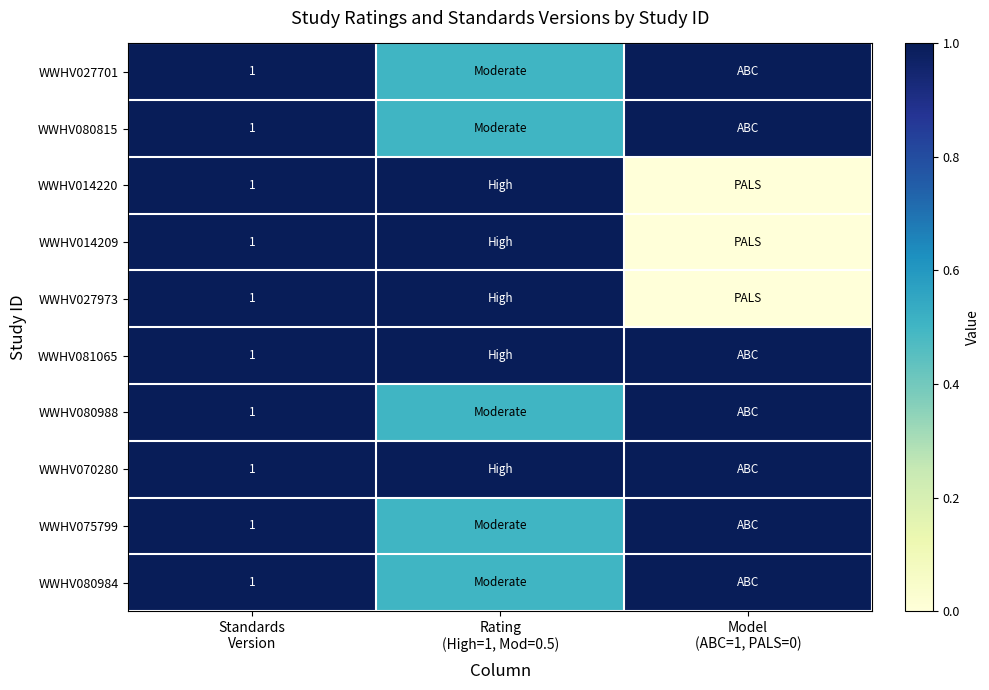

List the labels in order of WWHV080988 value, smallest first.

Rating (High=1, Mod=0.5), Standards Version, Model (ABC=1, PALS=0)